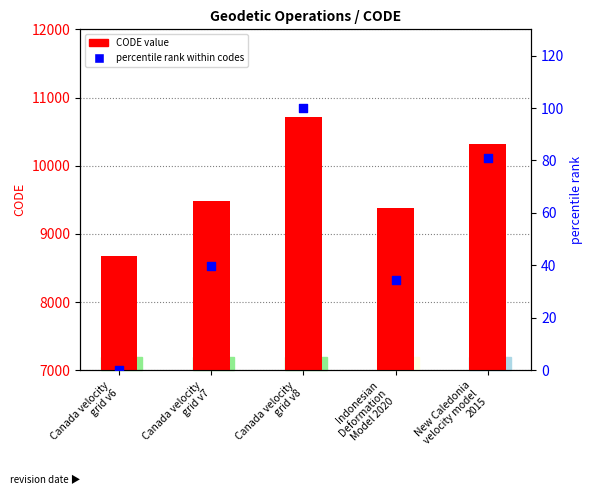

Which series reaches the minimum Y coordinate?

percentile rank within codes